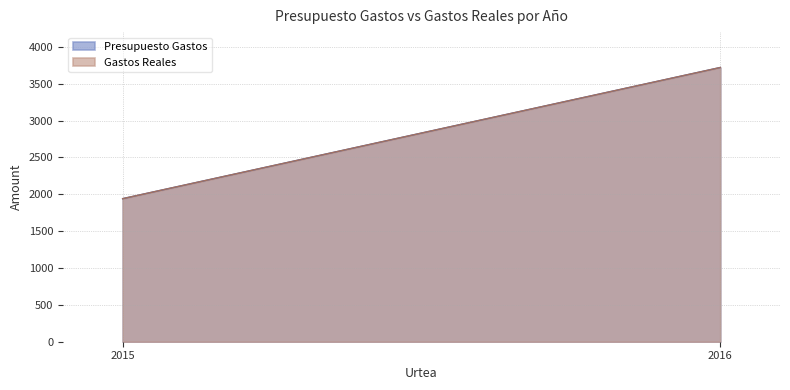

What is the average value of the Presupuesto Gastos series?

2830.3